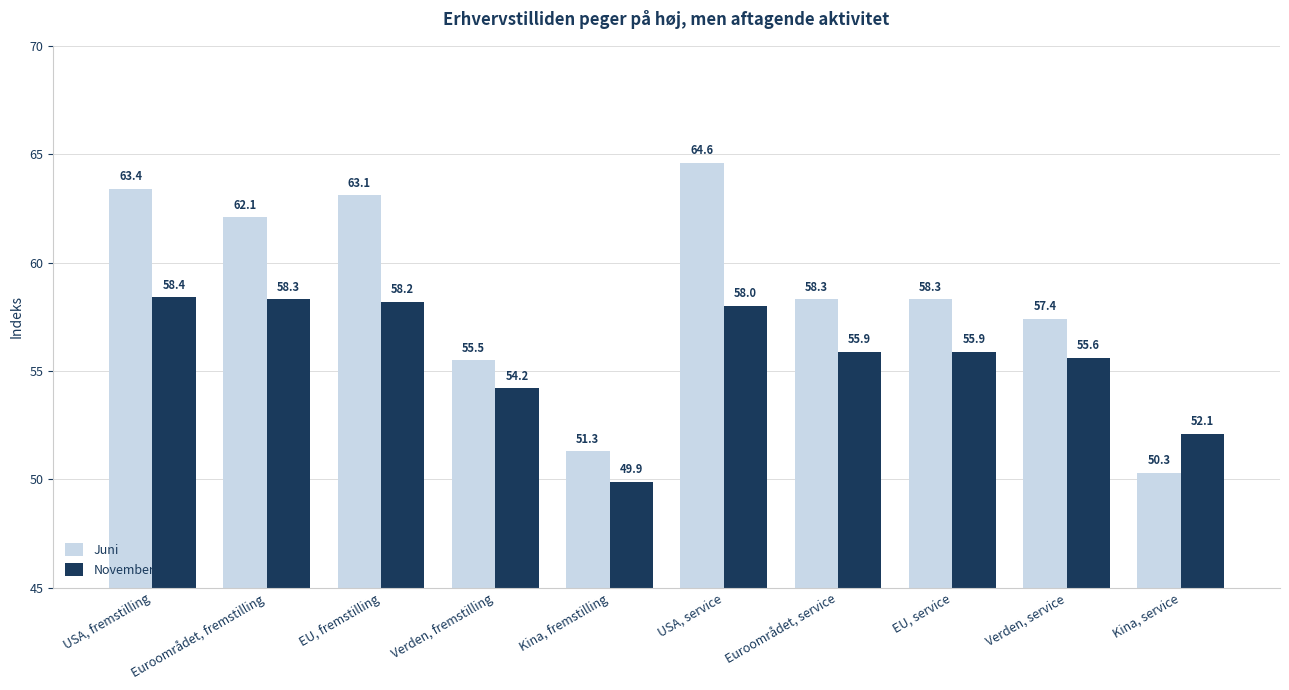

What is the label of the 10th bar from the left?

Kina, service